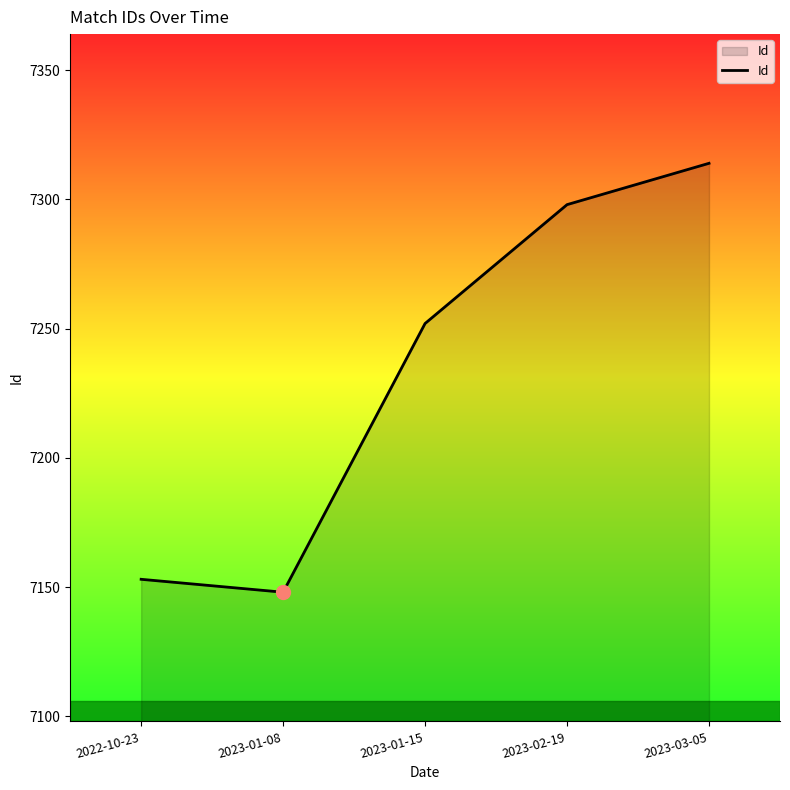

Which has a higher value, 2023-01-08 or 2022-10-23?

2022-10-23